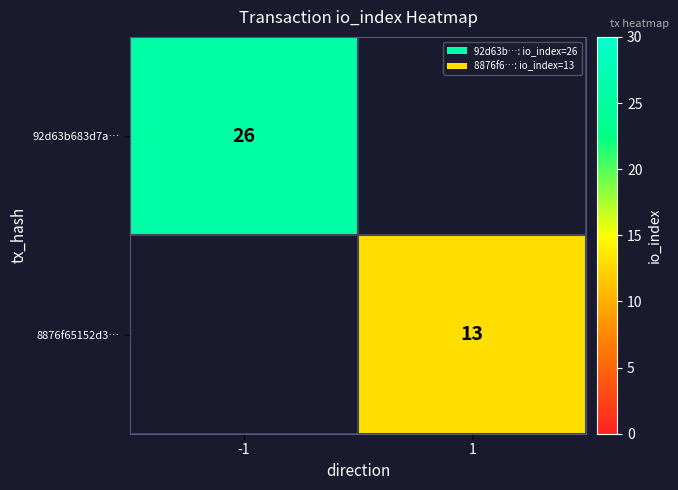

True or false: 92d63b683d7a… has a value of 7 at -1.

False